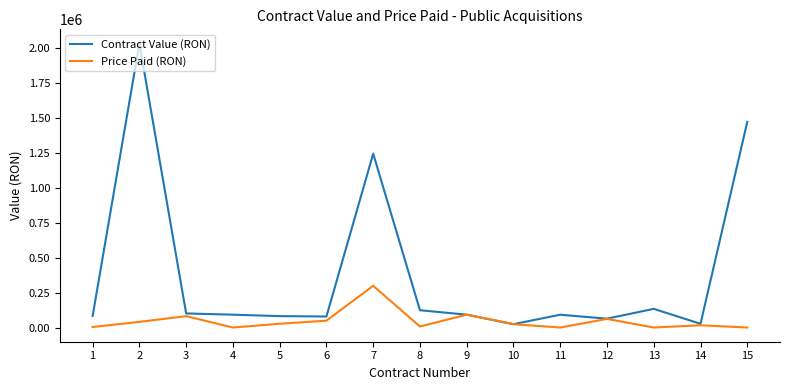

Which category has the highest value across all series?

2